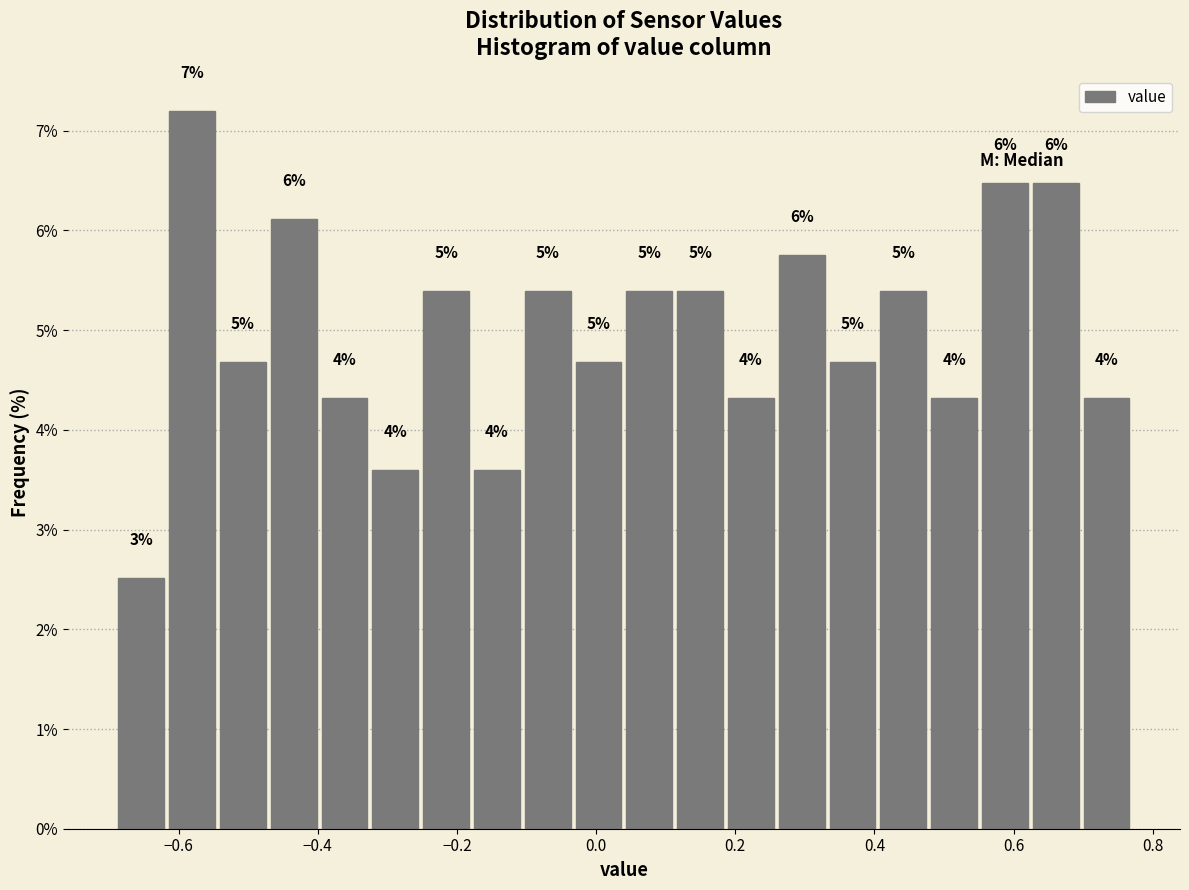

Read against the x-axis, roughly where is the centre of the tallest bar?

-0.58